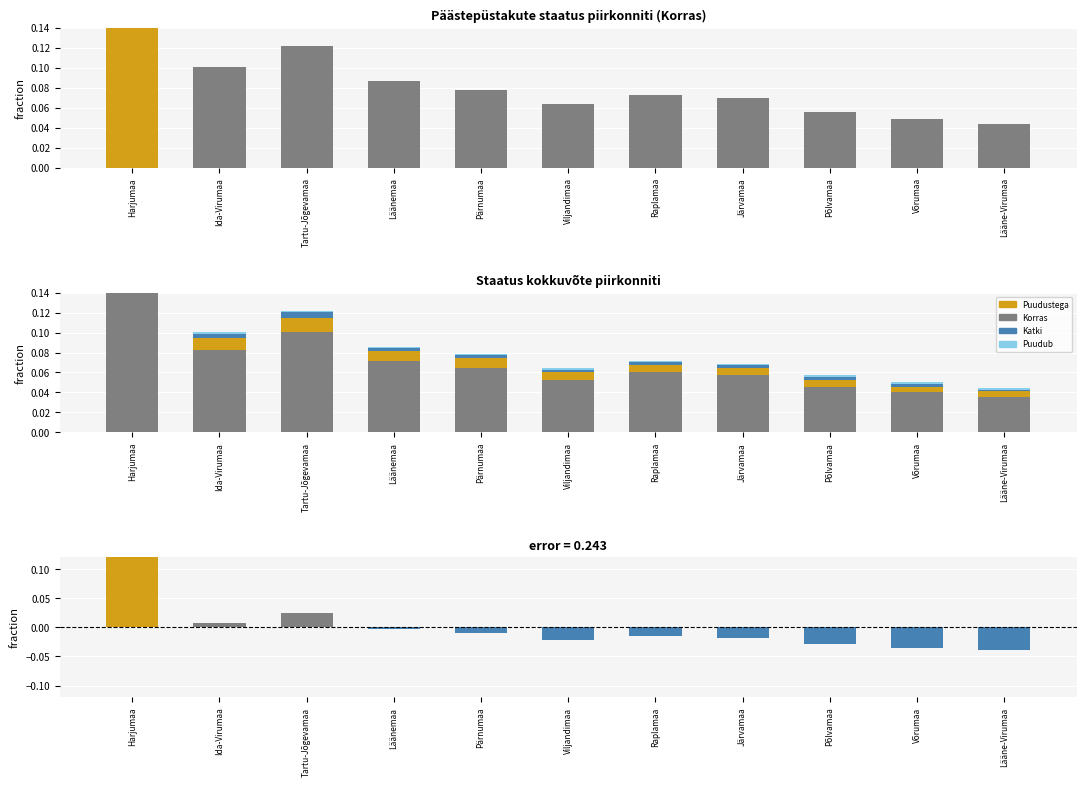

Reading left to right, transcribe all the data shown in this chart.

Korras: 0.2	0.1	0.1	0.1	0.1	0.1	0.1	0.1	0.0	0.0	0.0
Puudustega: 0.0	0.0	0.0	0.0	0.0	0.0	0.0	0.0	0.0	0.0	0.0
Katki: 0.0	0.0	0.0	0.0	0.0	0.0	0.0	0.0	0.0	0.0	0.0
Puudub: 0.0	0.0	0.0	0.0	0.0	0.0	0.0	0.0	0.0	0.0	0.0
Difference (Korras fraction - mean): 0.1	0.0	0.0	-0.0	-0.0	-0.0	-0.0	-0.0	-0.0	-0.0	-0.0